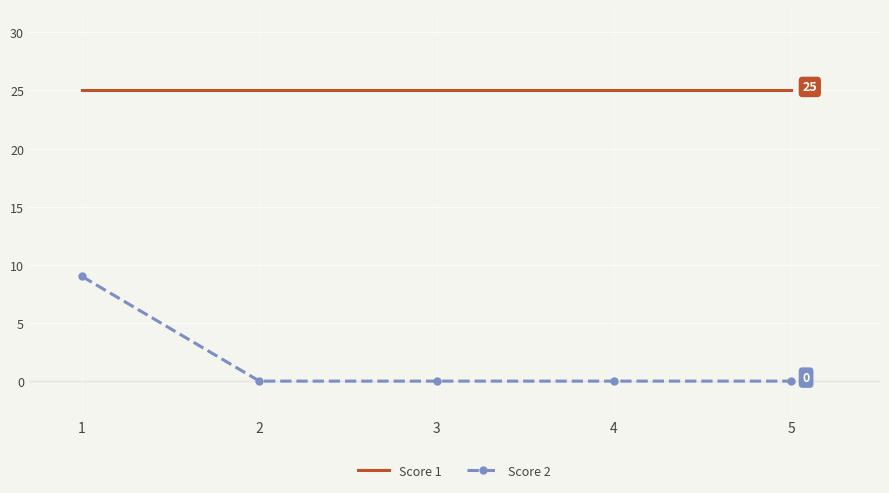

Is the value of Score 2 at 1 greater than the value of Score 1 at 2?

No